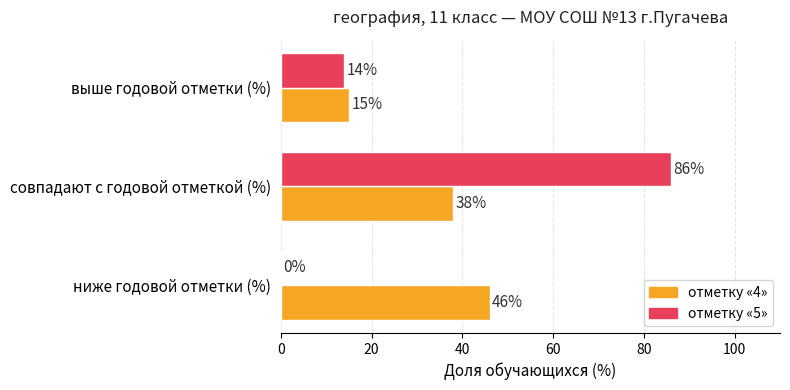

What is the sum of the отметку «5» values at выше годовой отметки (%) and совпадают с годовой отметкой (%)?

100